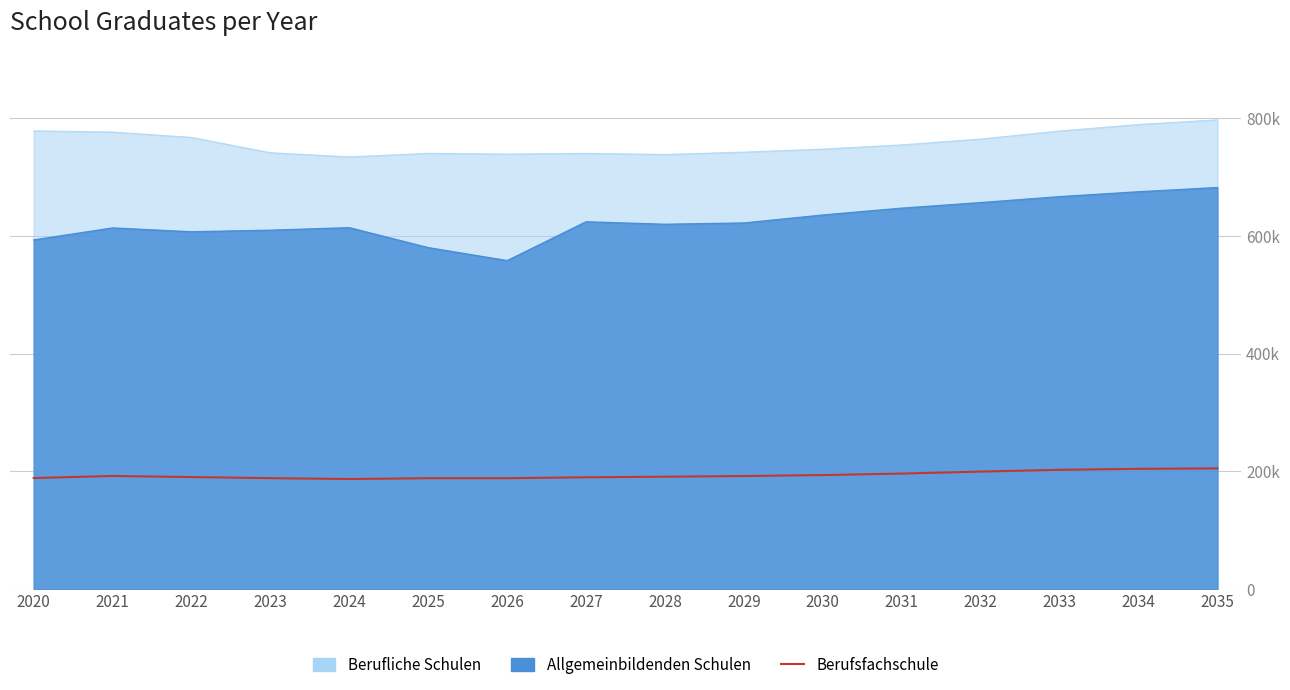

What is the sum of all values?

3100427